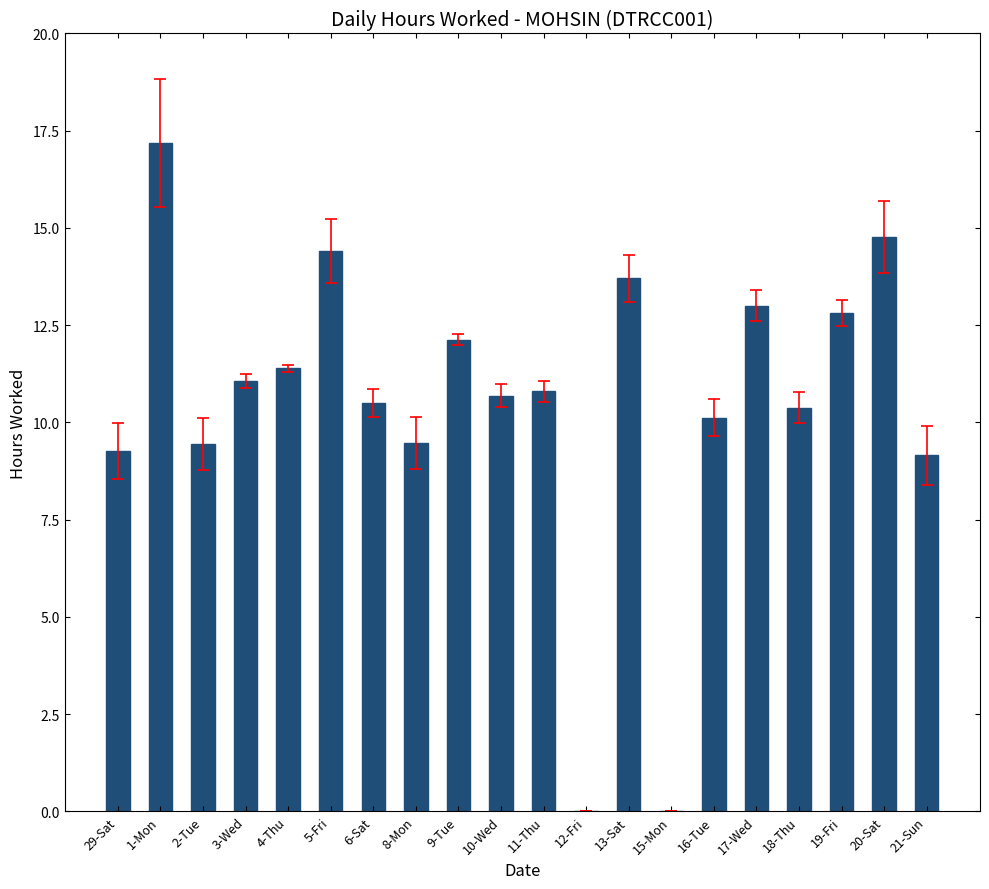

What is the change in value from 4-Thu to 10-Wed?

-0.7